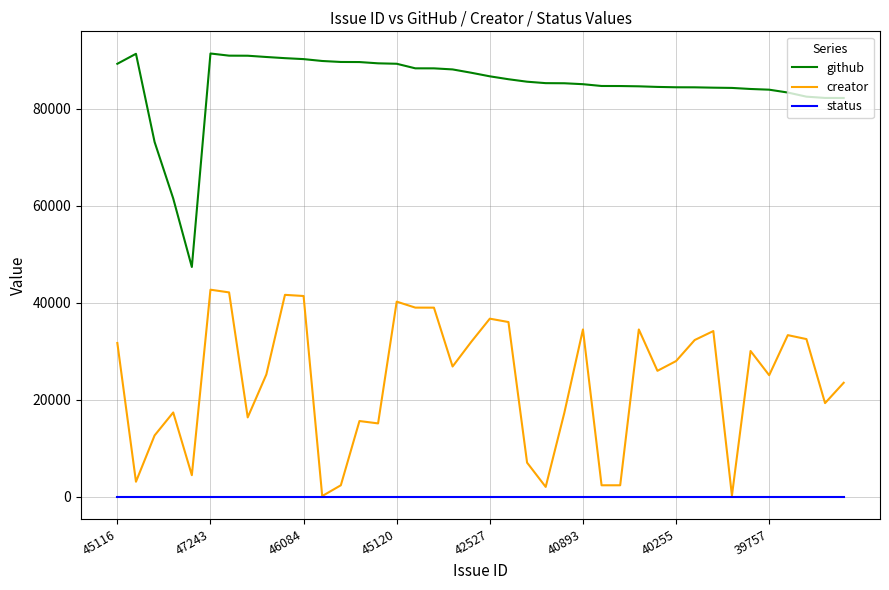

Which series has the largest total across all categories?

github